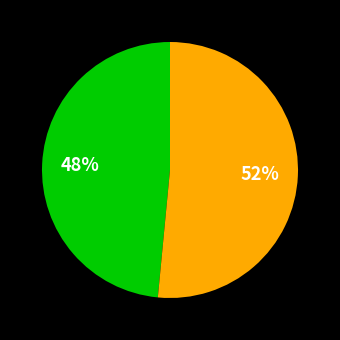

How many slices are in this pie chart?

2